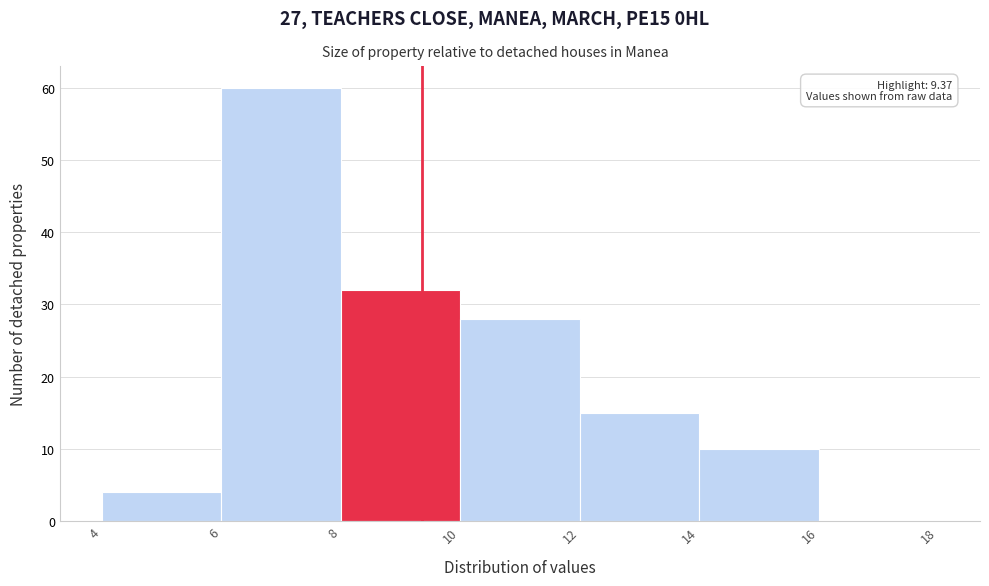

Which range on the x-axis has the tallest bar?

6 to 8